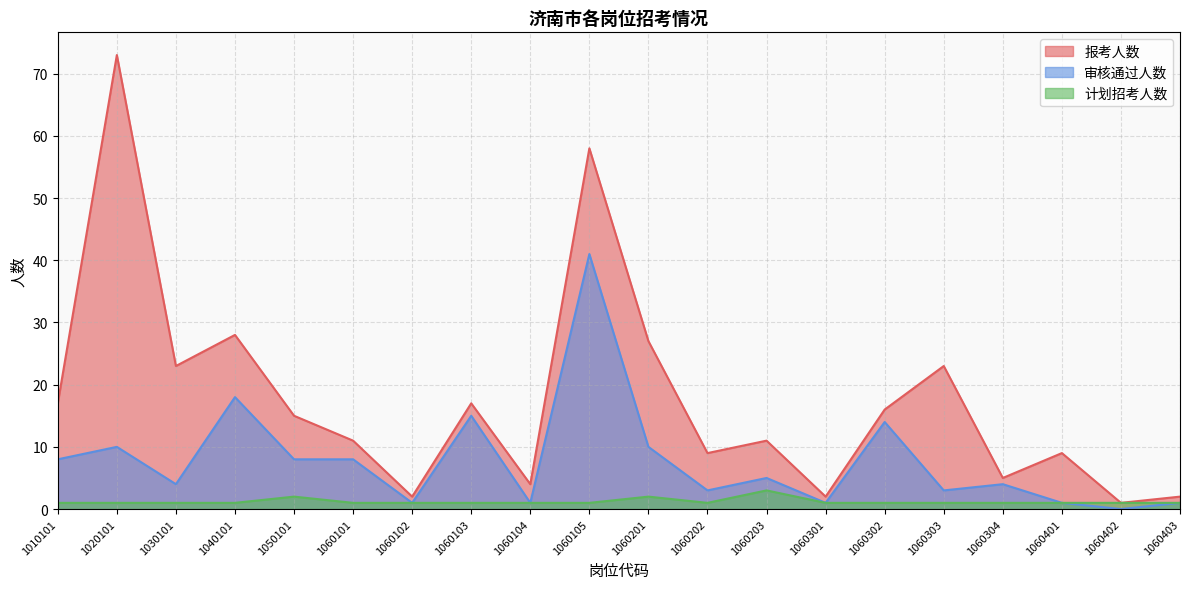

How many lines are shown in the chart?

3